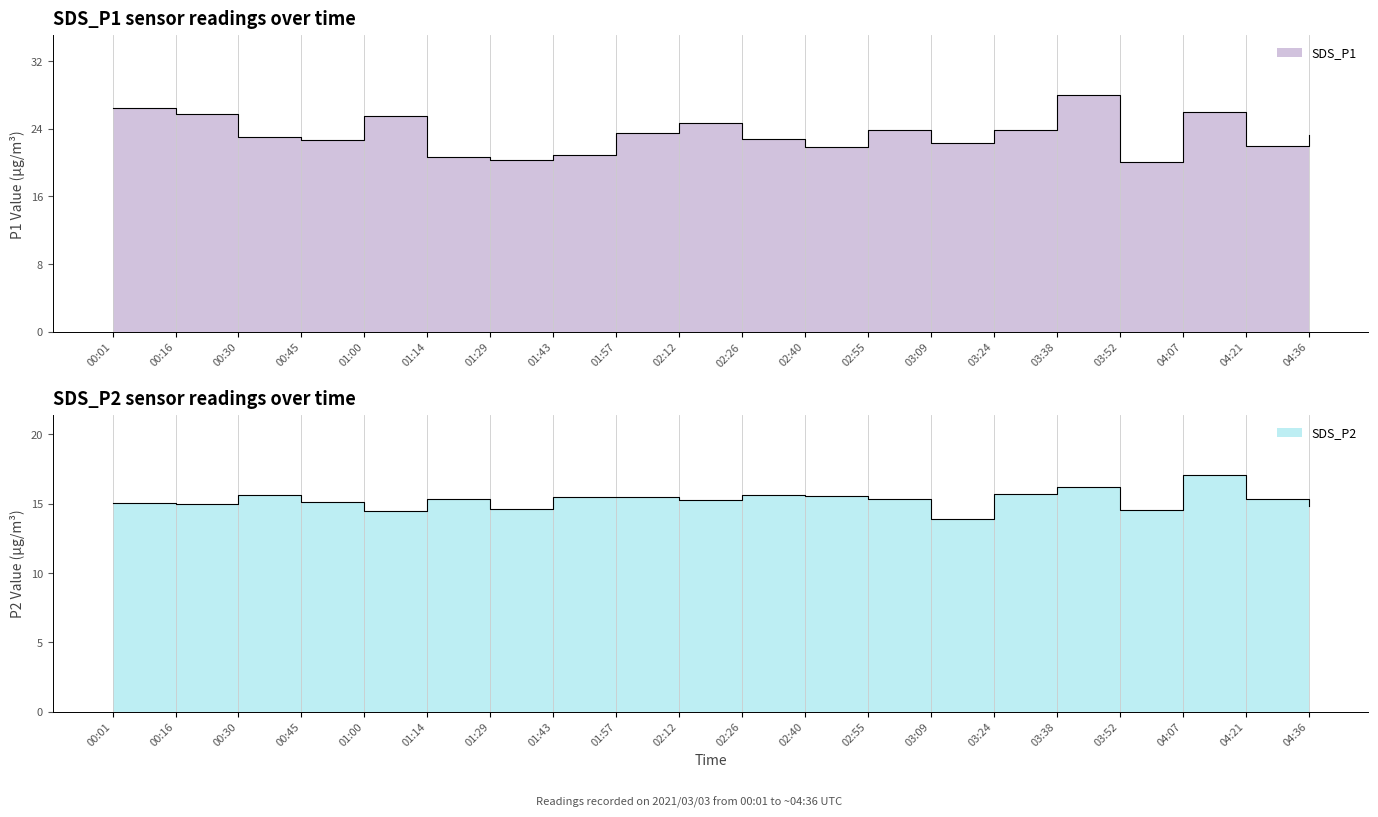

At which category is the sum across all series the highest?

03:38